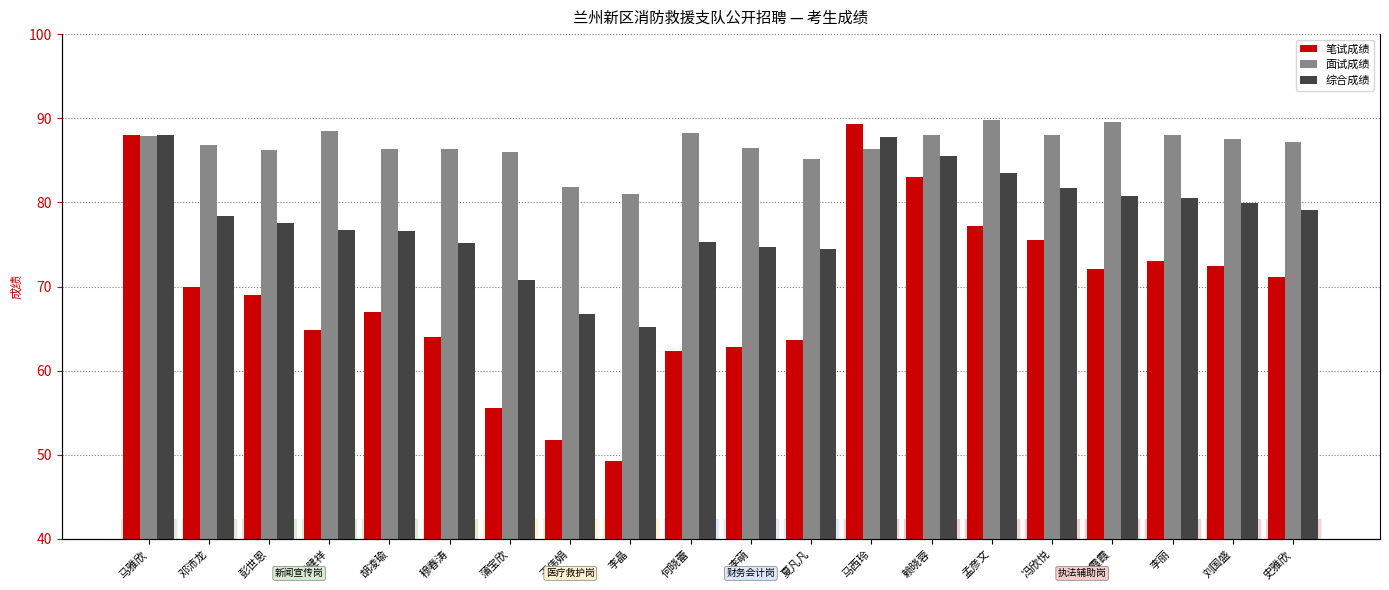

At which category is the sum across all series the highest?

马雅欣